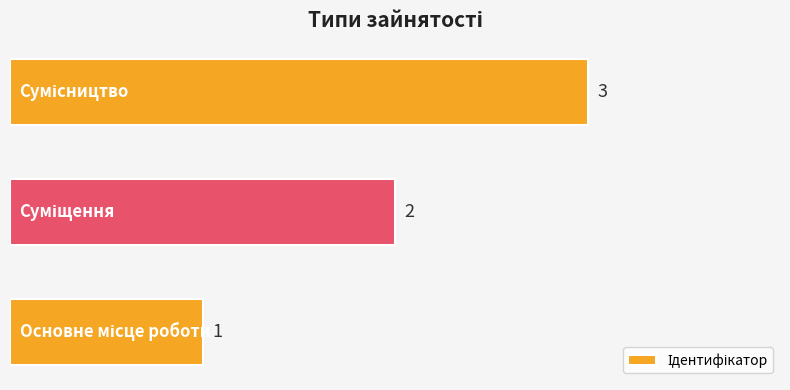

What is the difference between the maximum and minimum values?

2